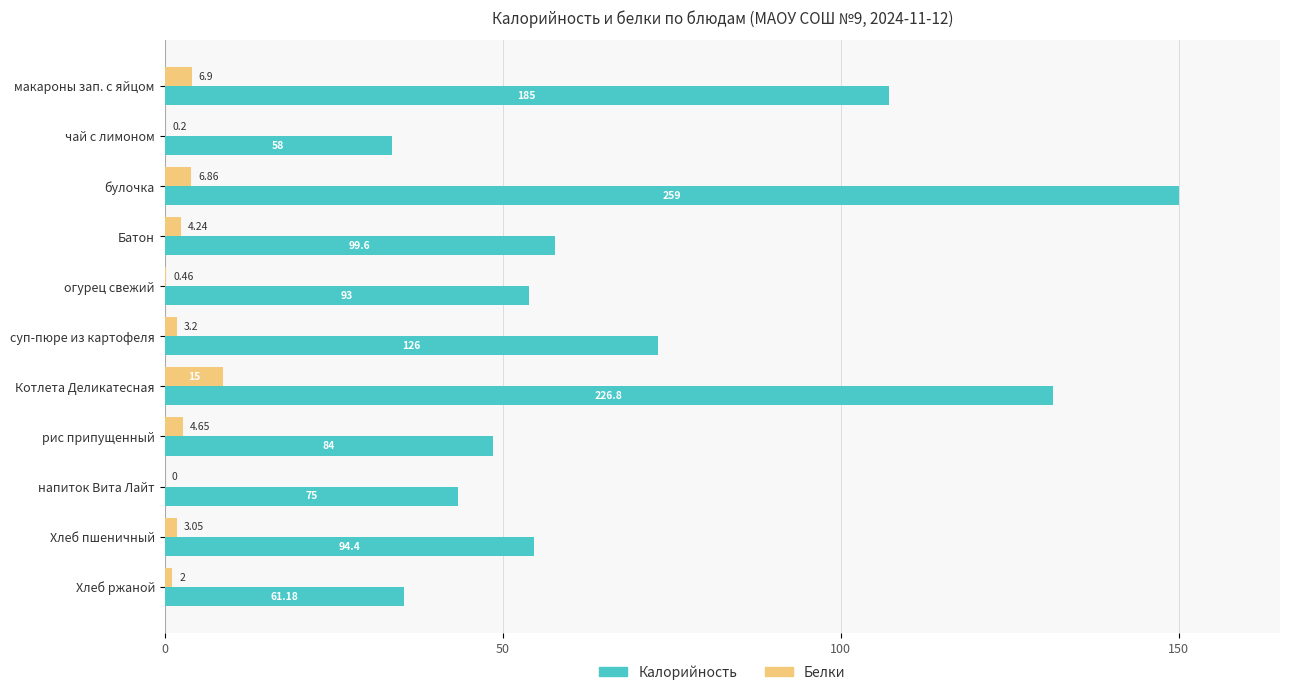

Reading left to right, transcribe all the data shown in this chart.

Калорийность: 107.1	33.6	150.0	57.7	53.9	73.0	131.4	48.6	43.4	54.7	35.4
Белки: 4.0	0.1	4.0	2.5	0.3	1.9	8.7	2.7	0.0	1.8	1.2